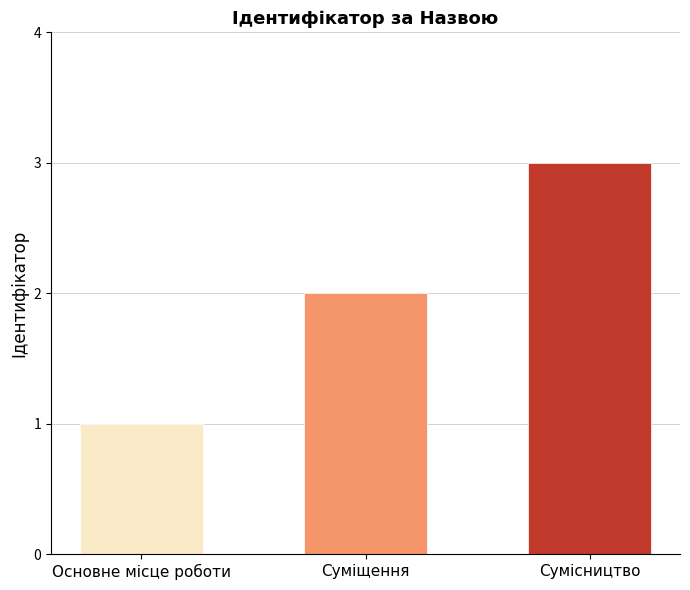

What is the sum of the values at Основне місце роботи and Суміщення?

3